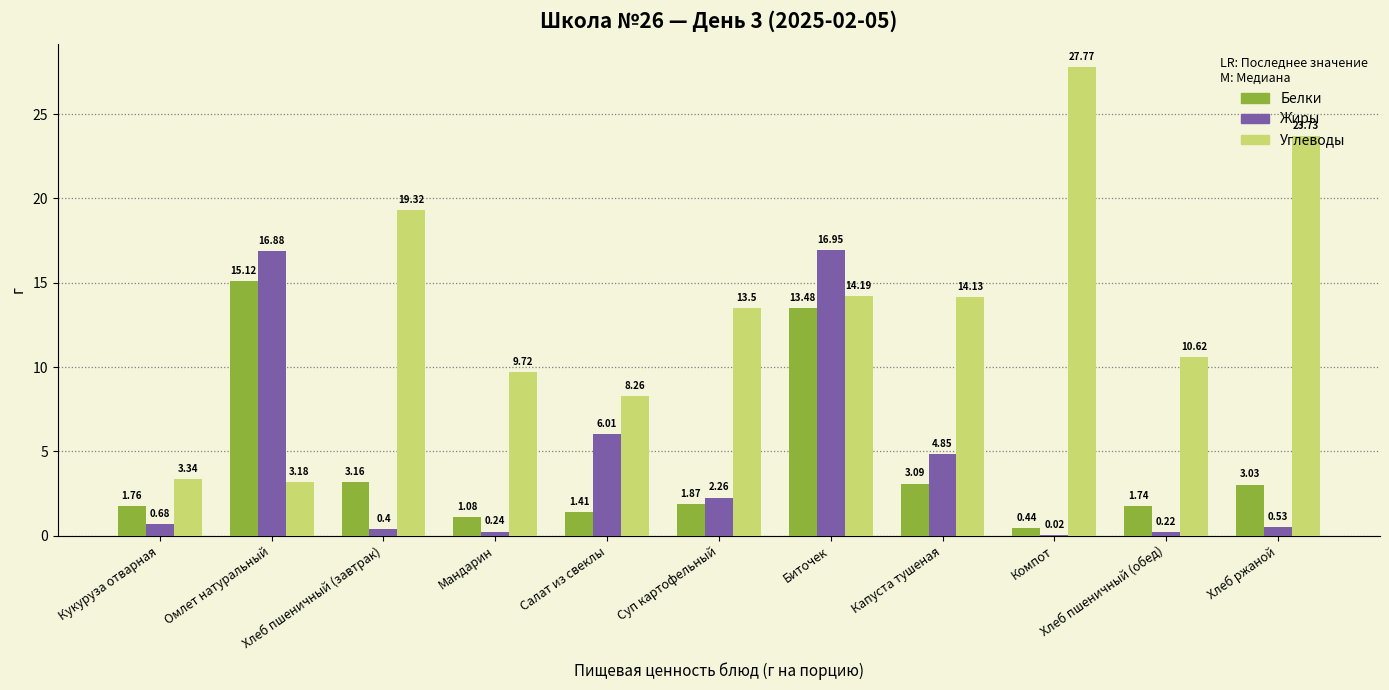

Which series changed the most between Салат из свеклы and Компот?

Углеводы